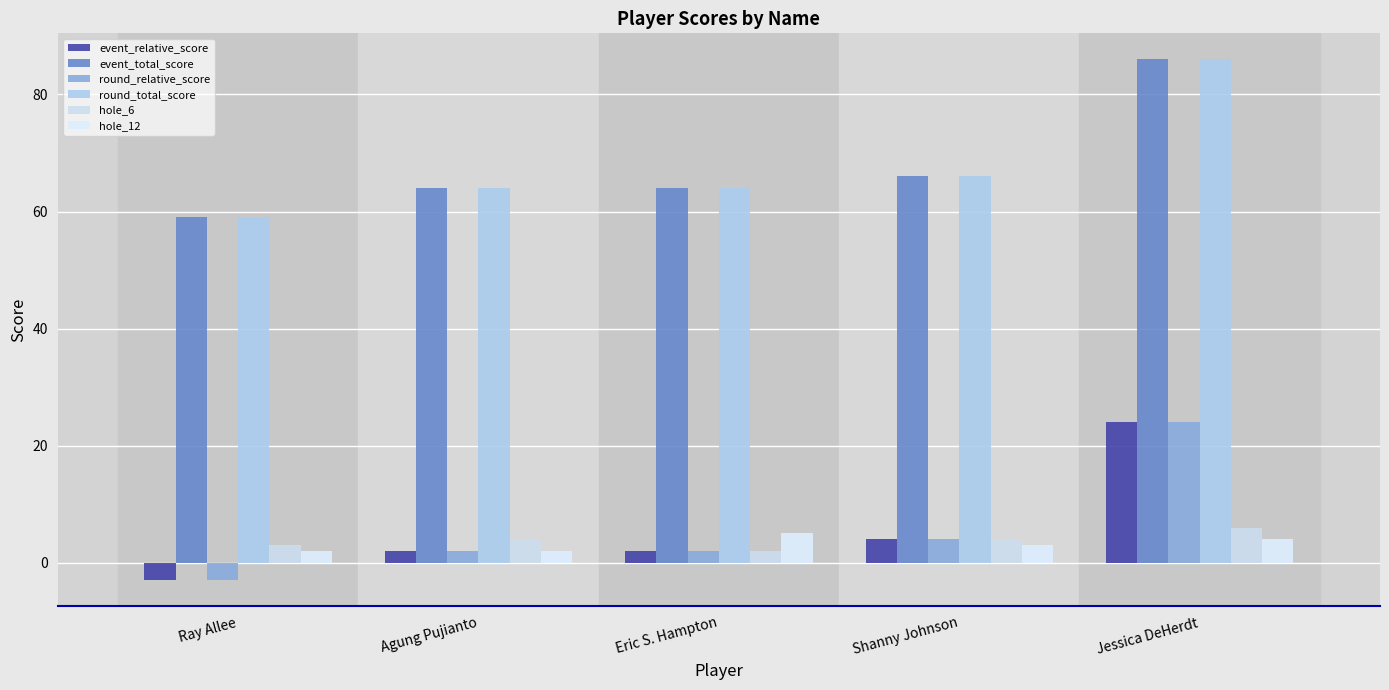

What are all the series names shown in the legend?

event_relative_score, event_total_score, round_relative_score, round_total_score, hole_6, hole_12